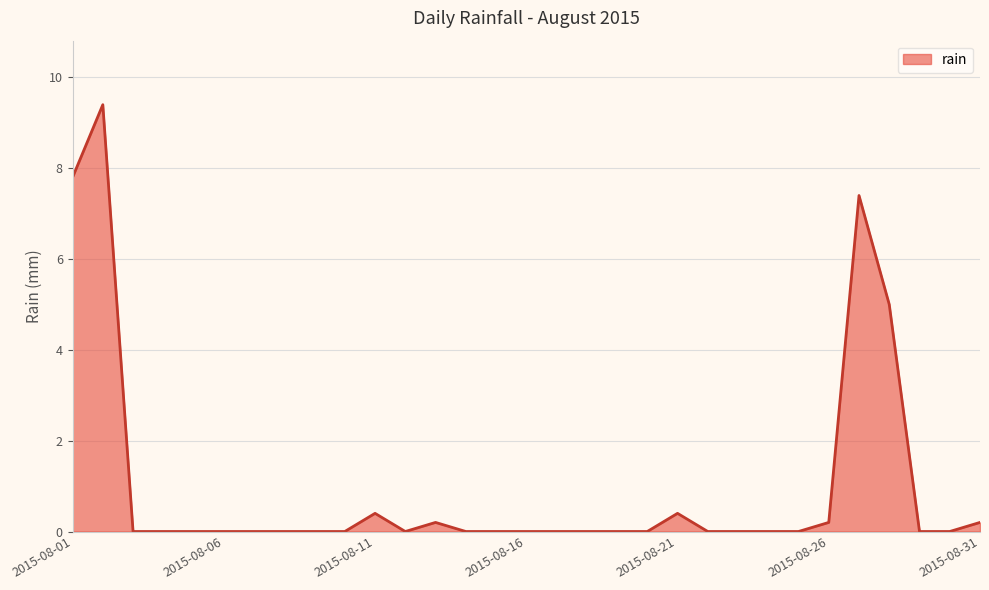

What is the maximum value shown in the chart?

9.4